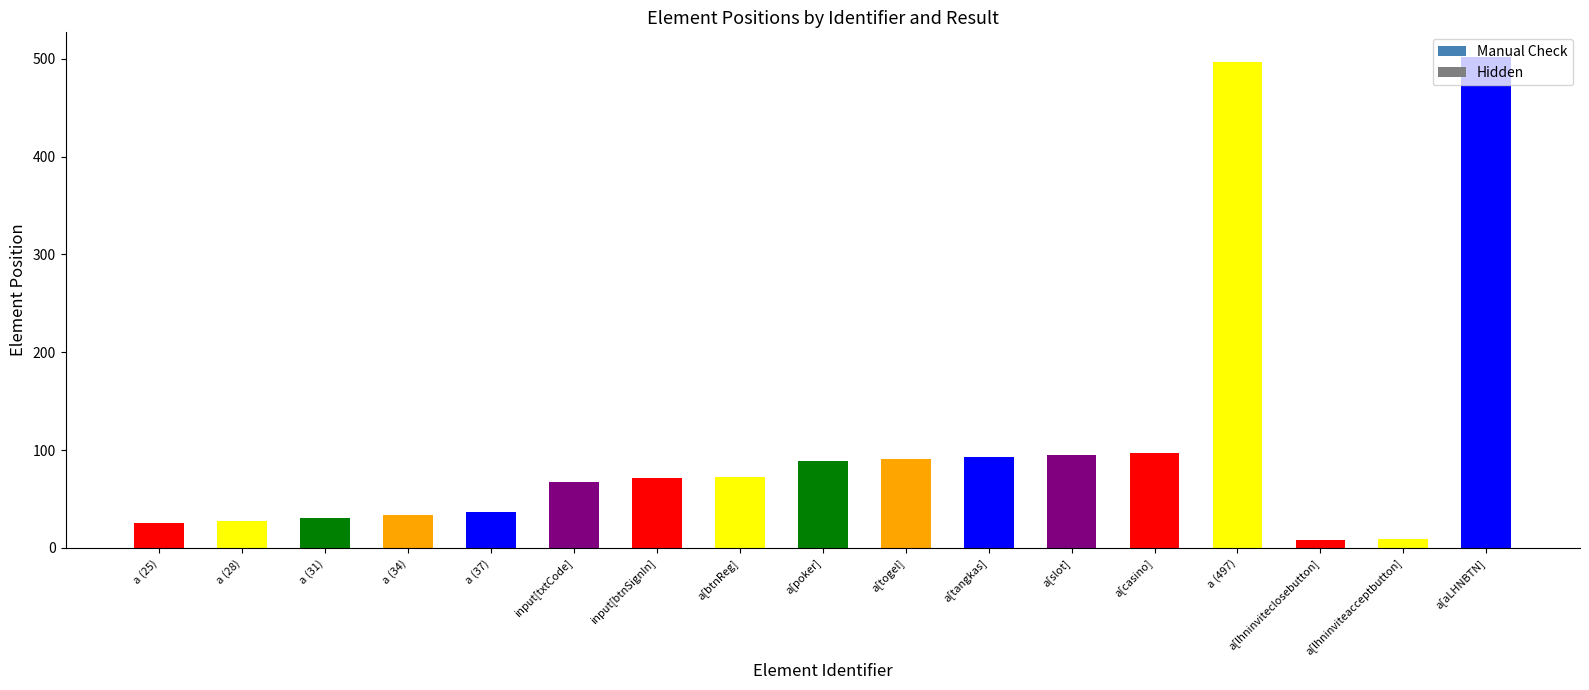

The chart shows a value of 93 at a[tangkas]. True or false?

True